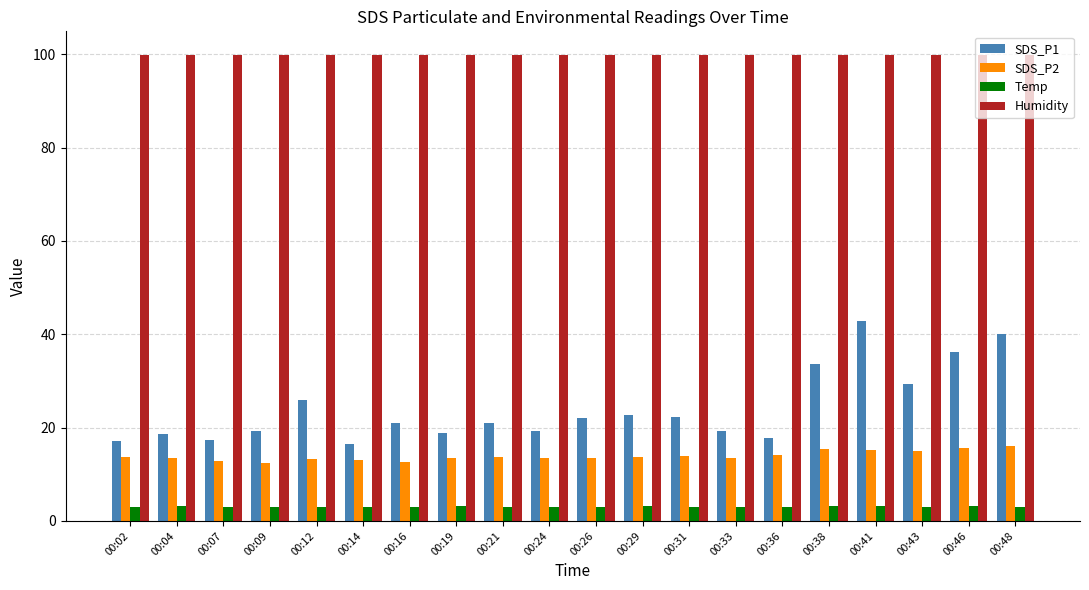

What is the sum of the SDS_P1 values at 00:36 and 00:29?

40.6